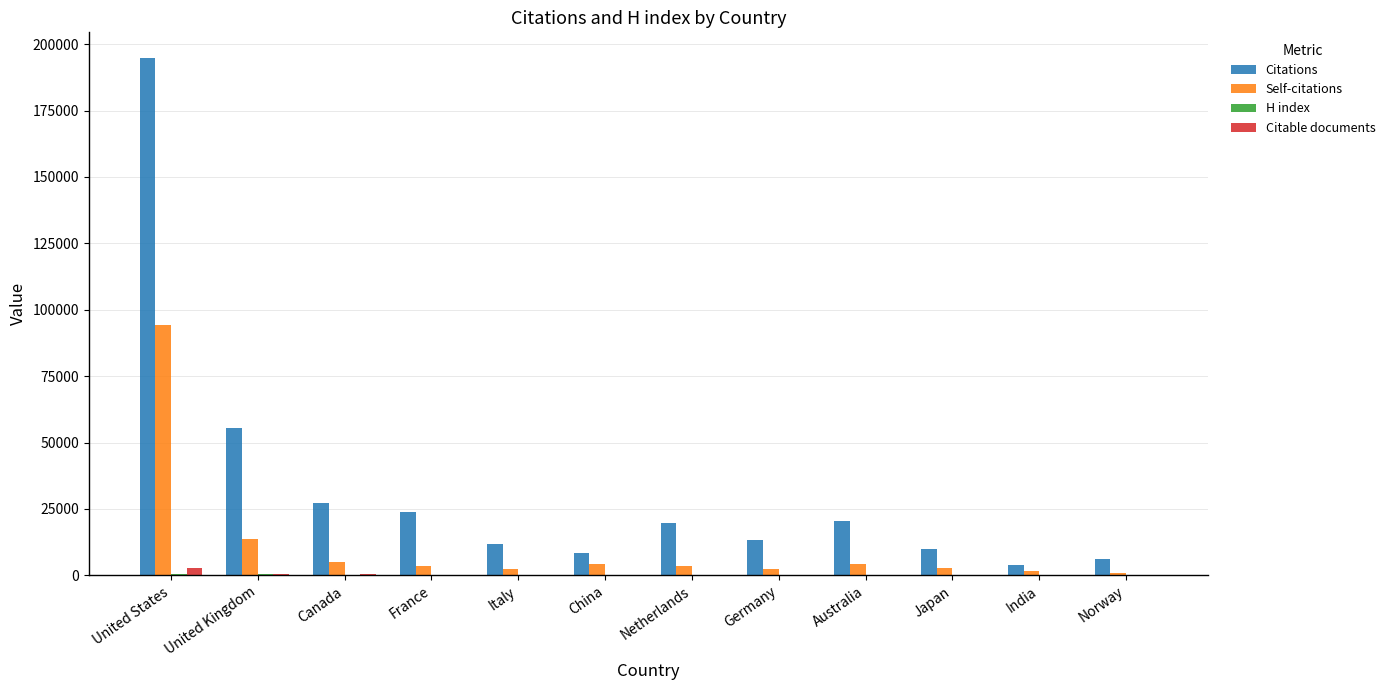

What is the maximum value shown in the chart?

194716